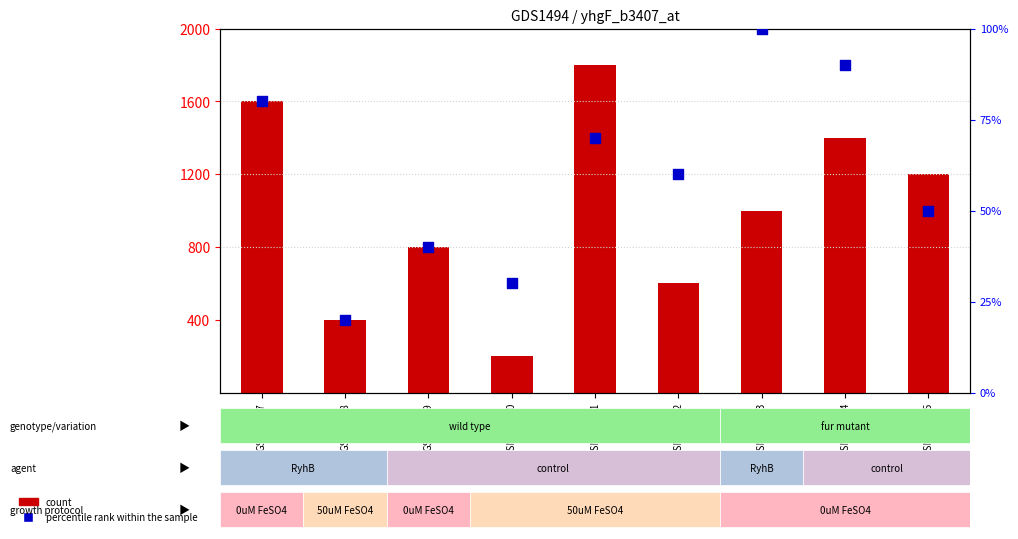

Which series has the largest total across all categories?

count